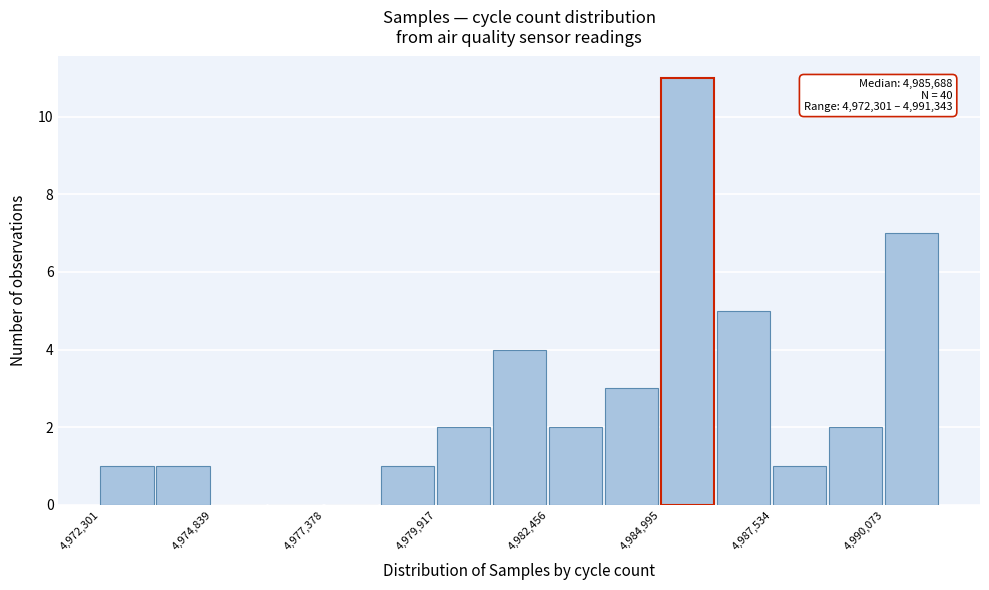

Read against the x-axis, roughly where is the centre of the tallest bar?

4985500